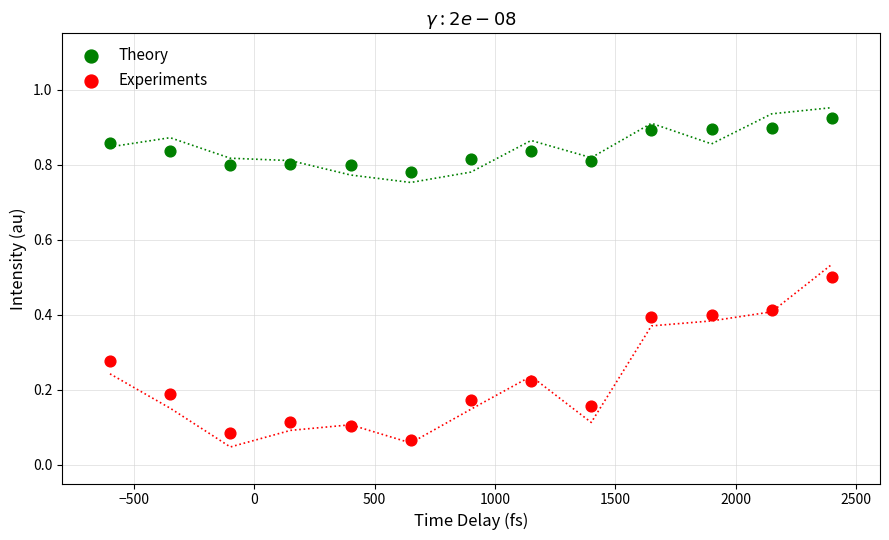

Which series contains the lowest Y value?

Experiments